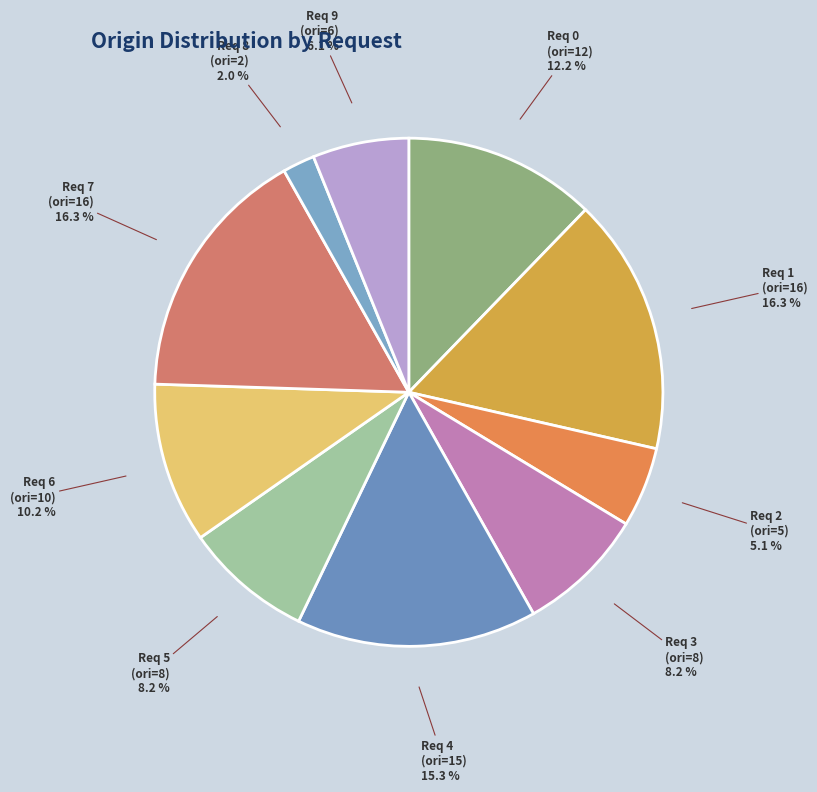

Is the sum of Req 1 (ori=16) and Req 7 (ori=16) greater than half?

No